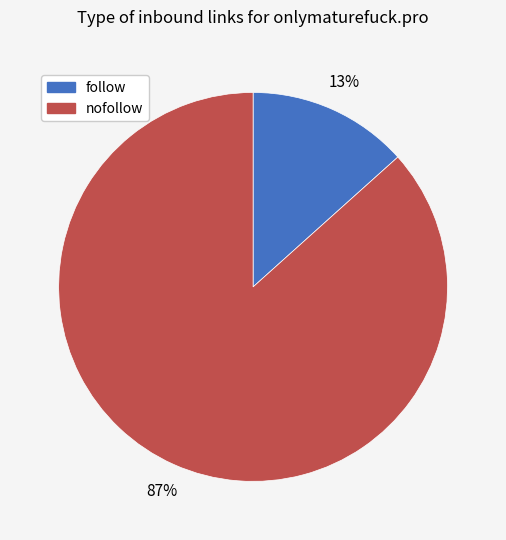

Between follow and nofollow, which is larger?

nofollow